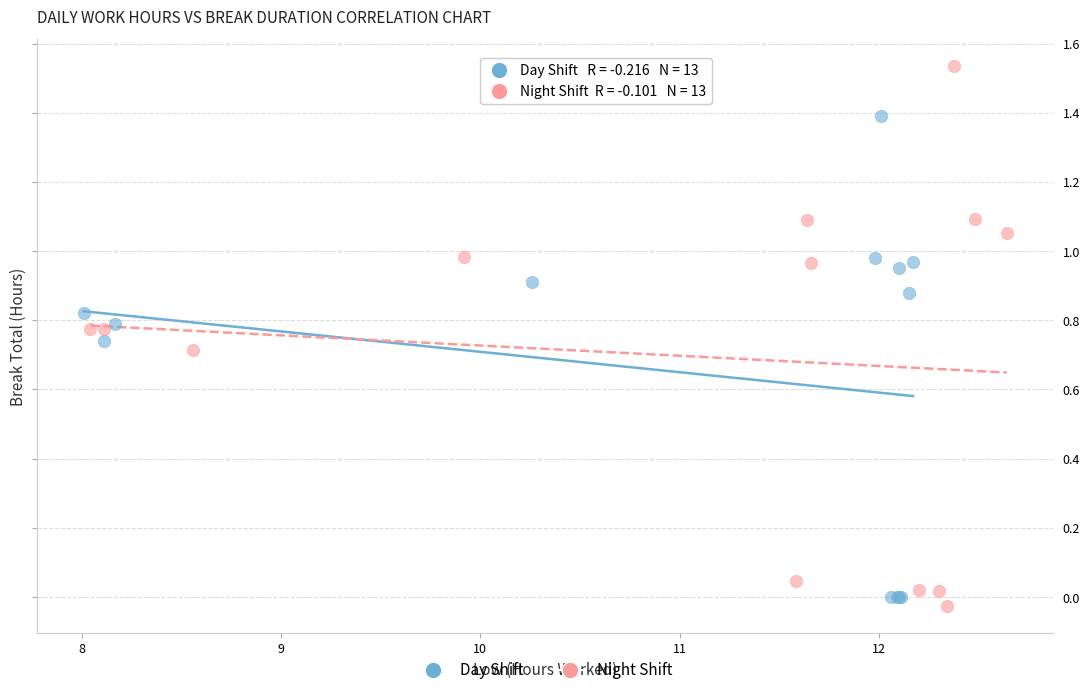

Which series contains the highest Y value?

Night Shift